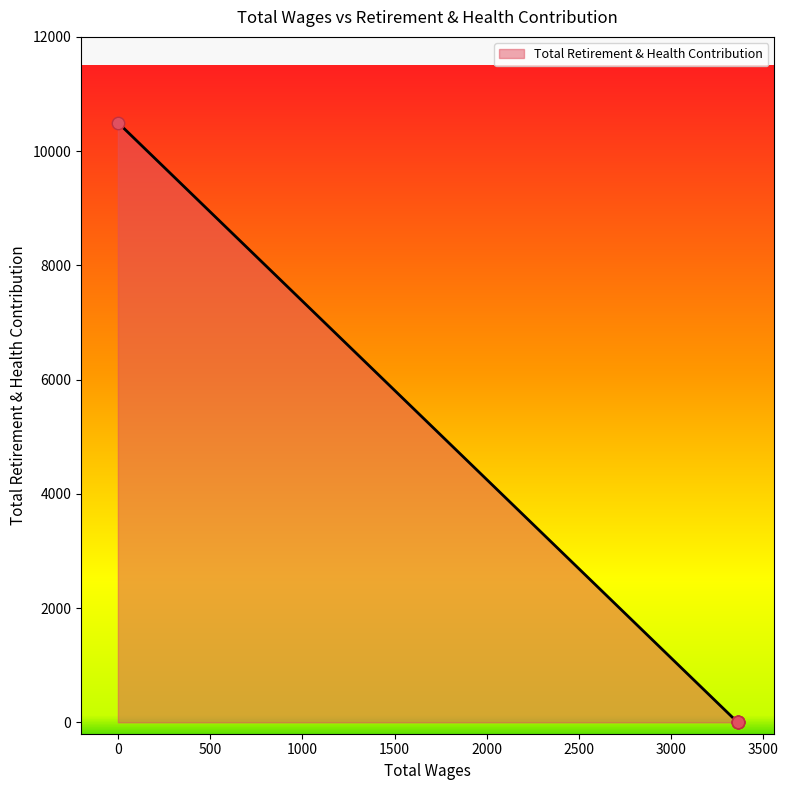

Which has a higher value, 3360.0 or 3360.0?

3360.0